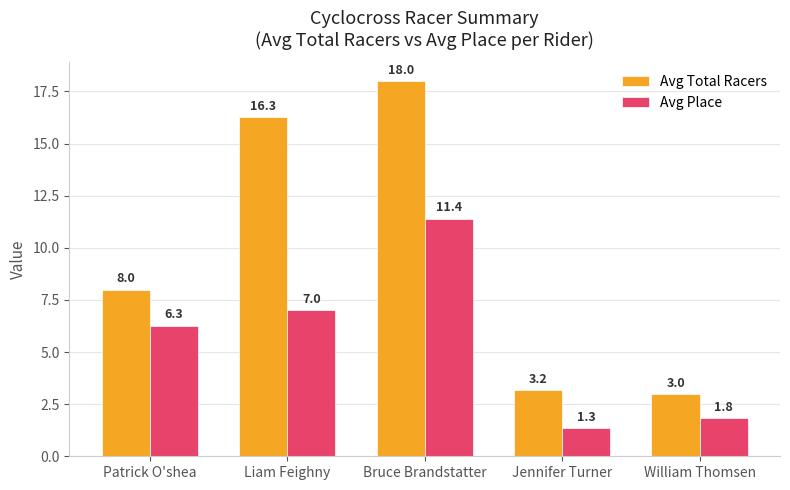

Where does the Avg Place series first go above 6?

Patrick O'shea